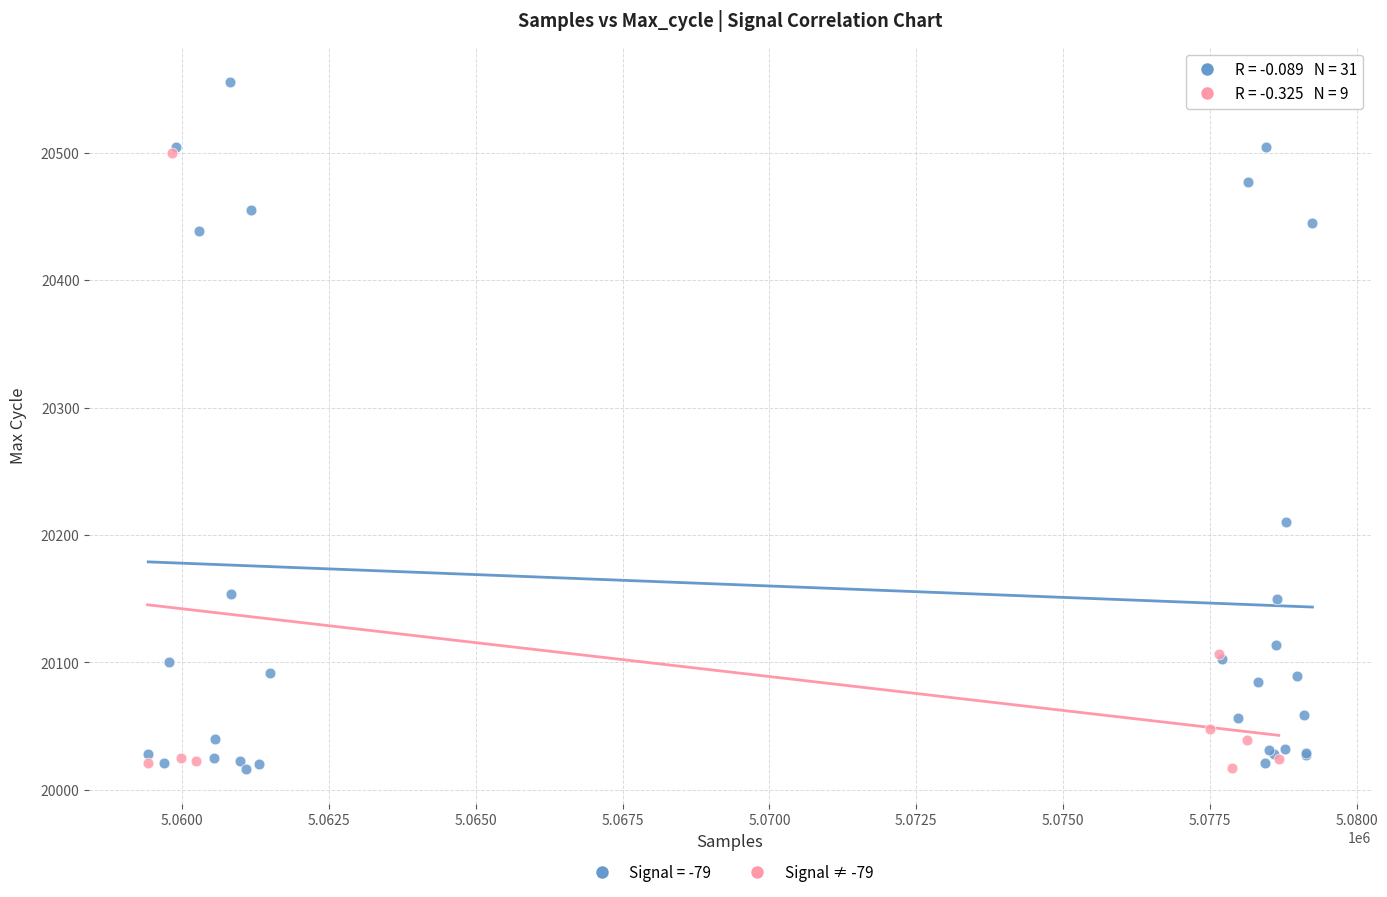

Which series has the largest Y range (max minus min)?

Signal = -79